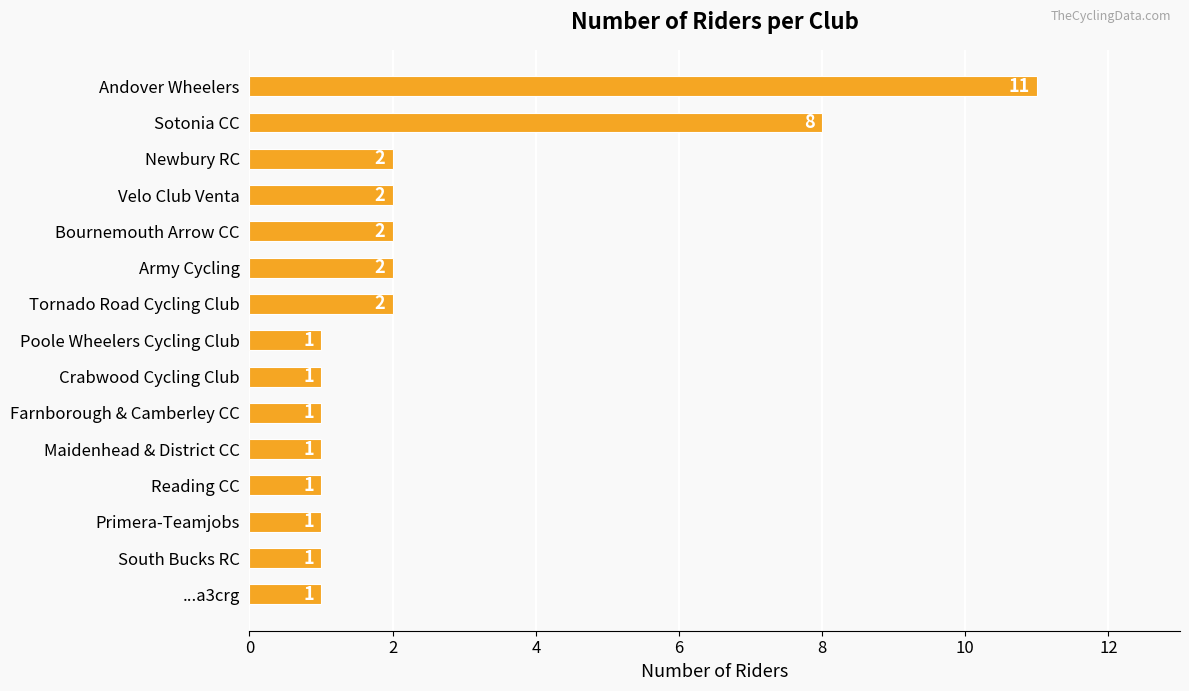

Which has a higher value, Bournemouth Arrow CC or Reading CC?

Bournemouth Arrow CC